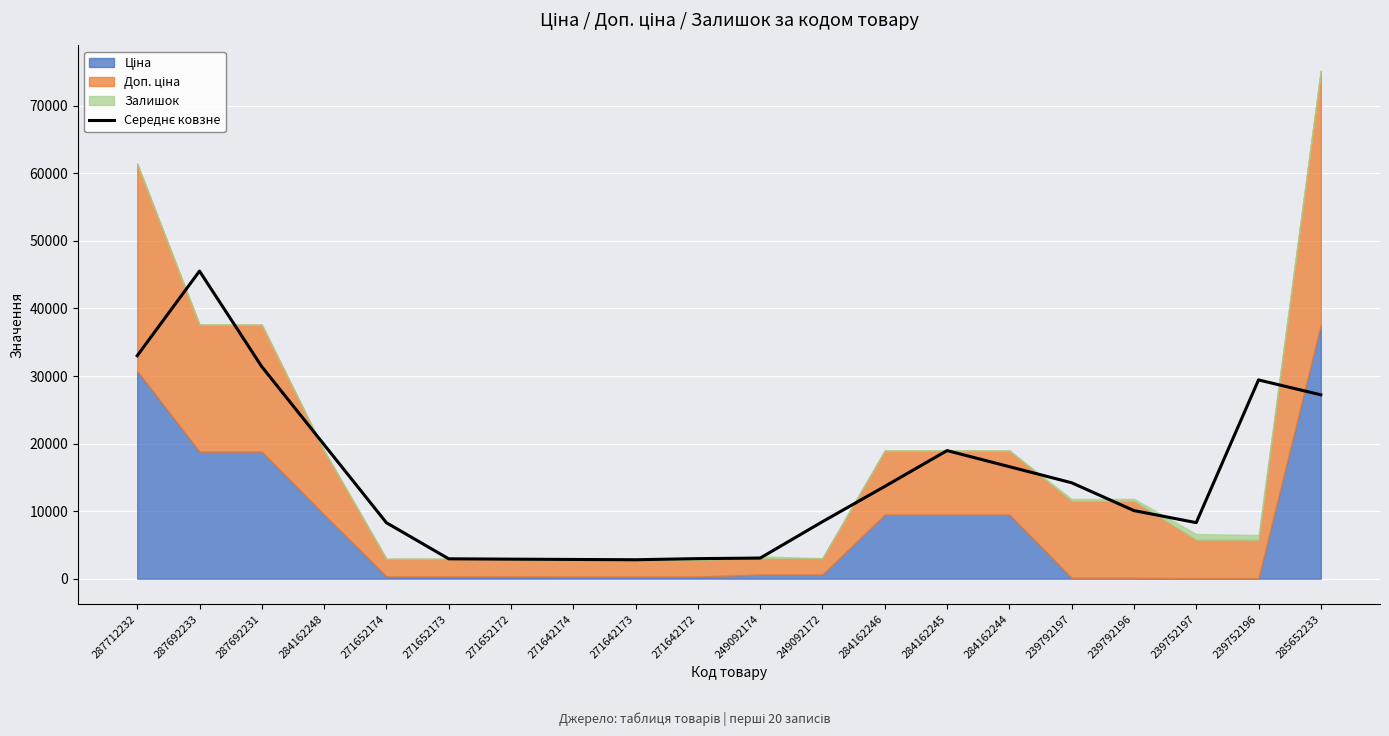

Where is the data nearest to the value 24170?

285652233